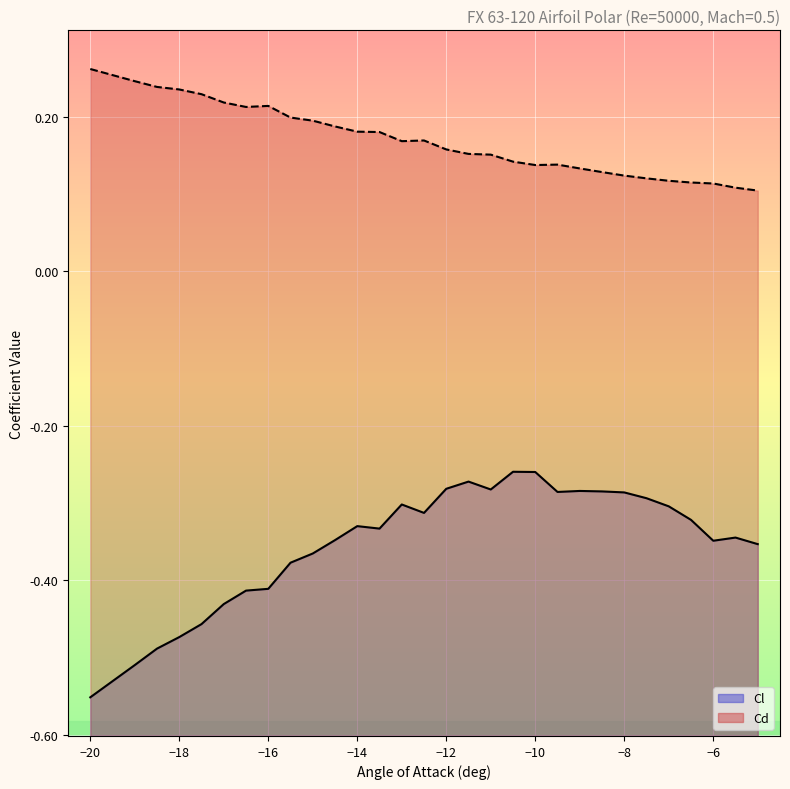

Which series has the largest total across all categories?

Cd (line)